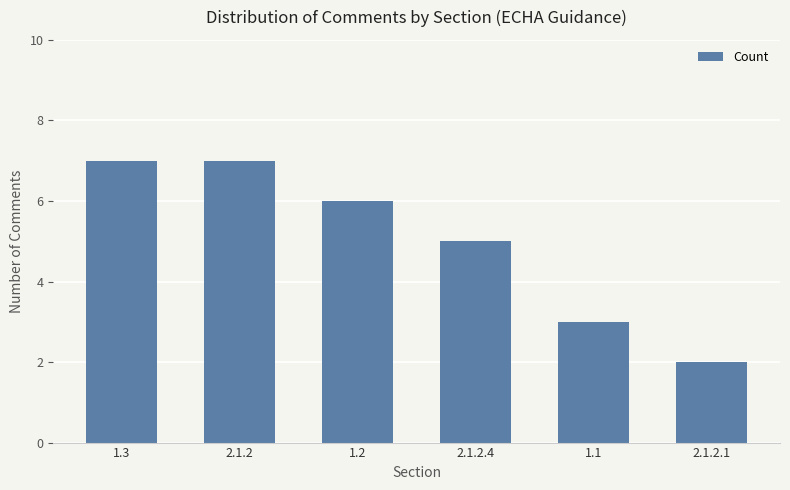

What is the label of the 4th bar from the left?

2.1.2.4